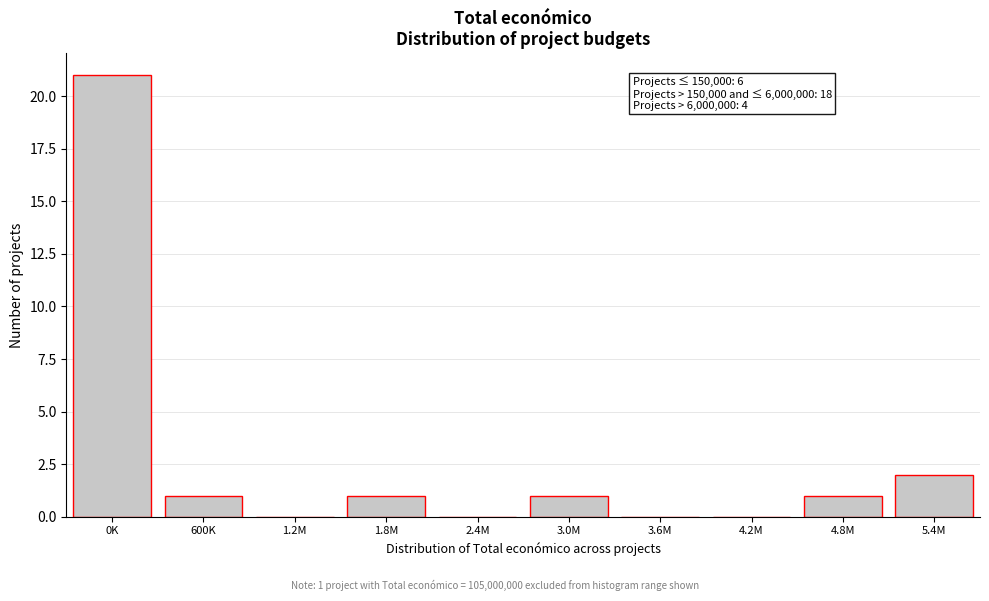

Reading left to right, extract all data points from this chart.

0K=21	600K=1	1.2M=0	1.8M=1	2.4M=0	3.0M=1	3.6M=0	4.2M=0	4.8M=1	5.4M=2